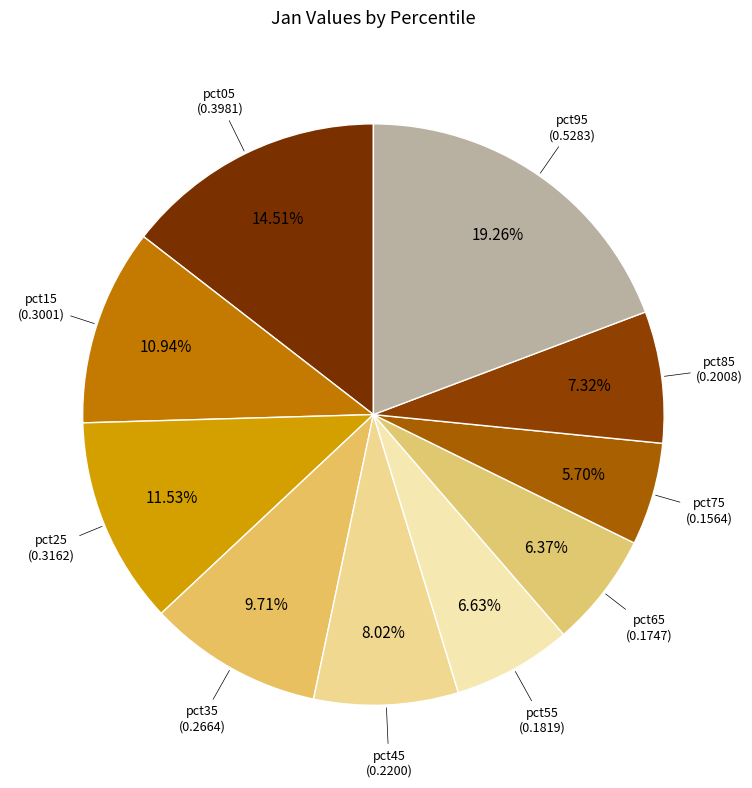

Count the number of slices in the pie.

10